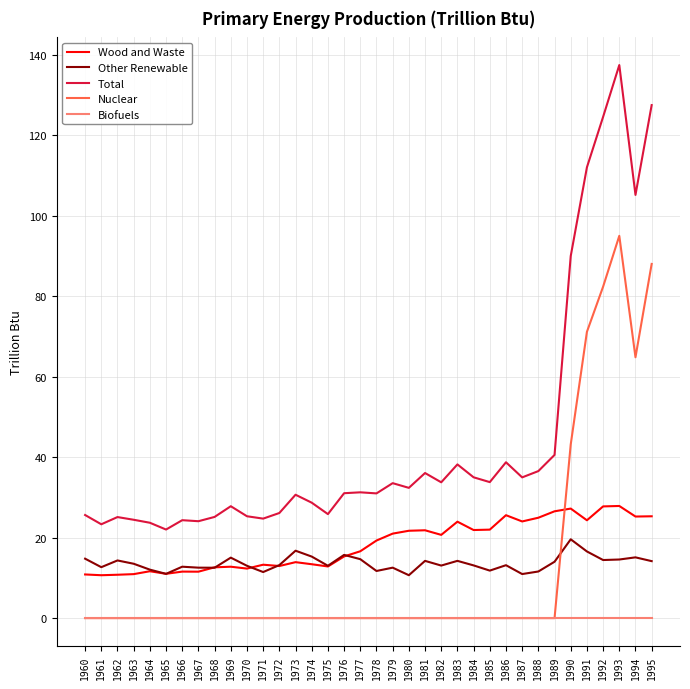

At which category is the sum across all series the highest?

1993